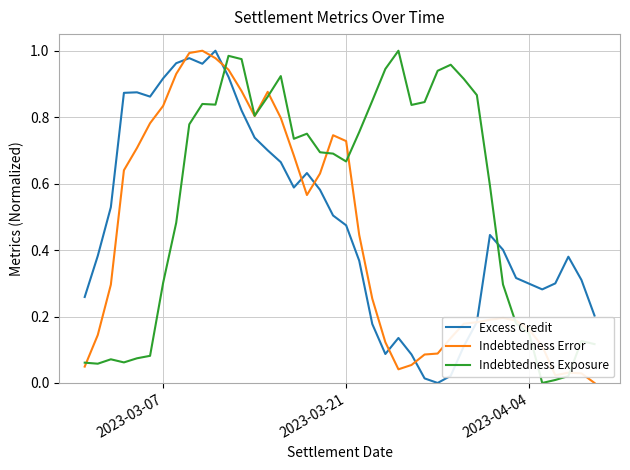

How many series are shown in this chart?

3